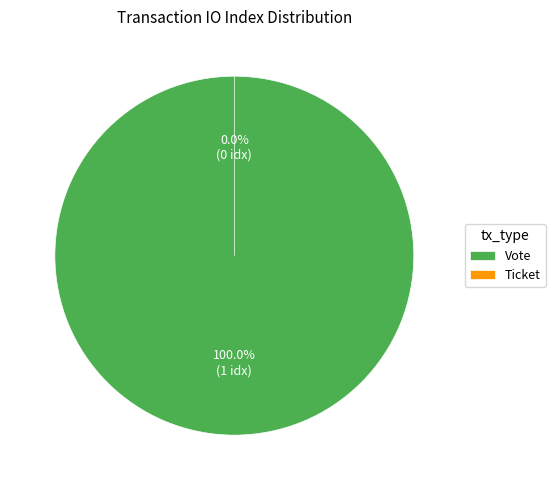

To the nearest percent, what percentage of the pie is Vote?

100%